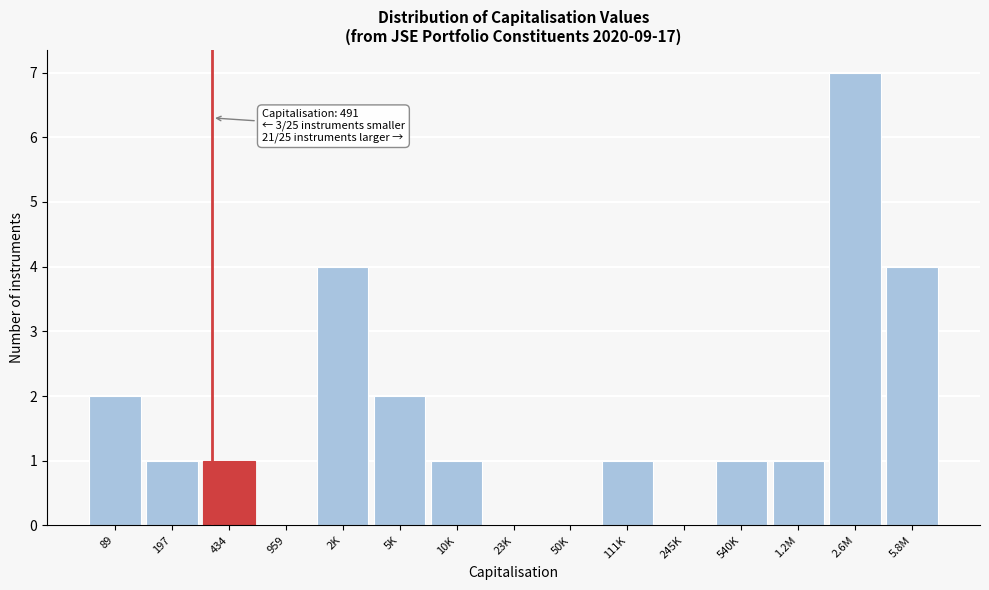

Reading left to right, what are all the values shown in this chart?

89=2	197=1	434=1	959=0	2K=4	5K=2	10K=1	23K=0	50K=0	111K=1	245K=0	540K=1	1.2M=1	2.6M=7	5.8M=4